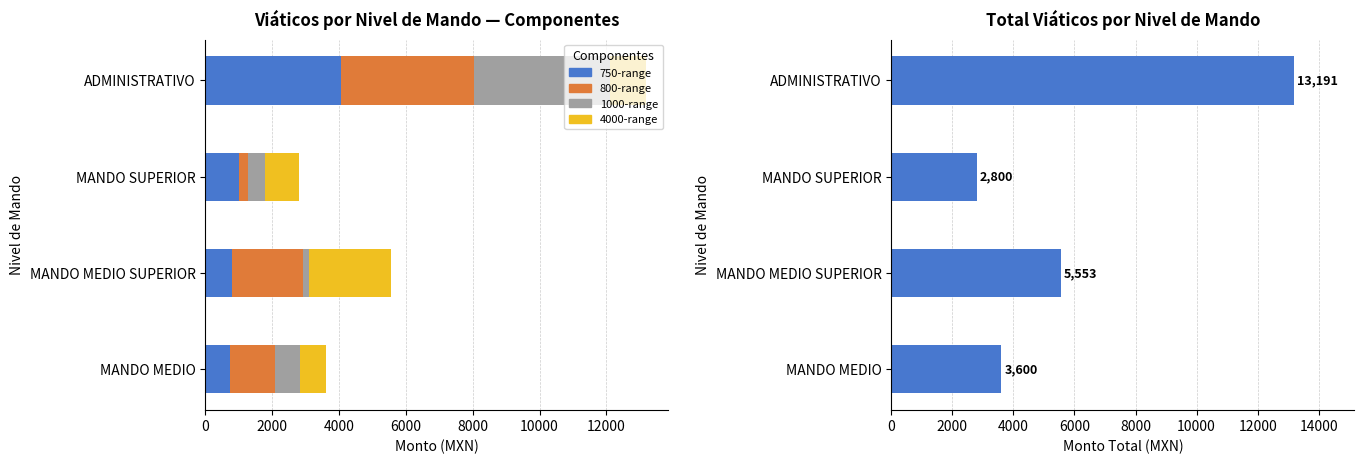

How many values in the Total Viáticos series exceed 5553?

1